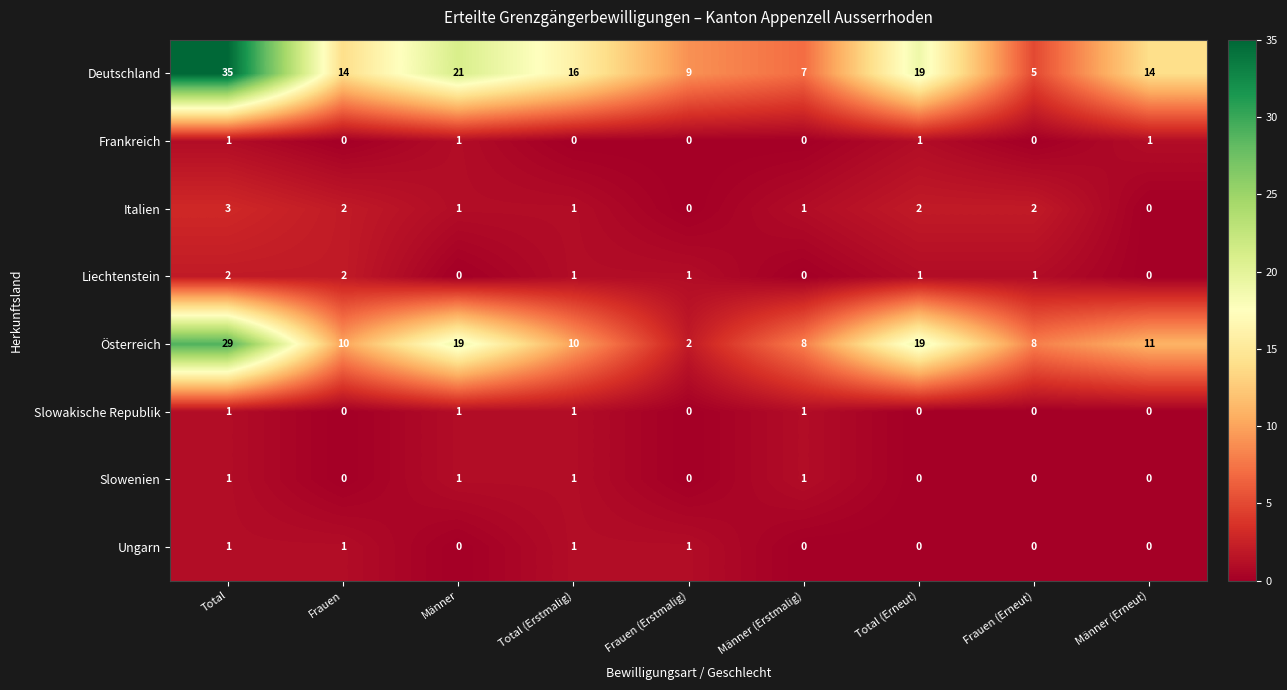

At how many categories does at least one series exceed 2?

9